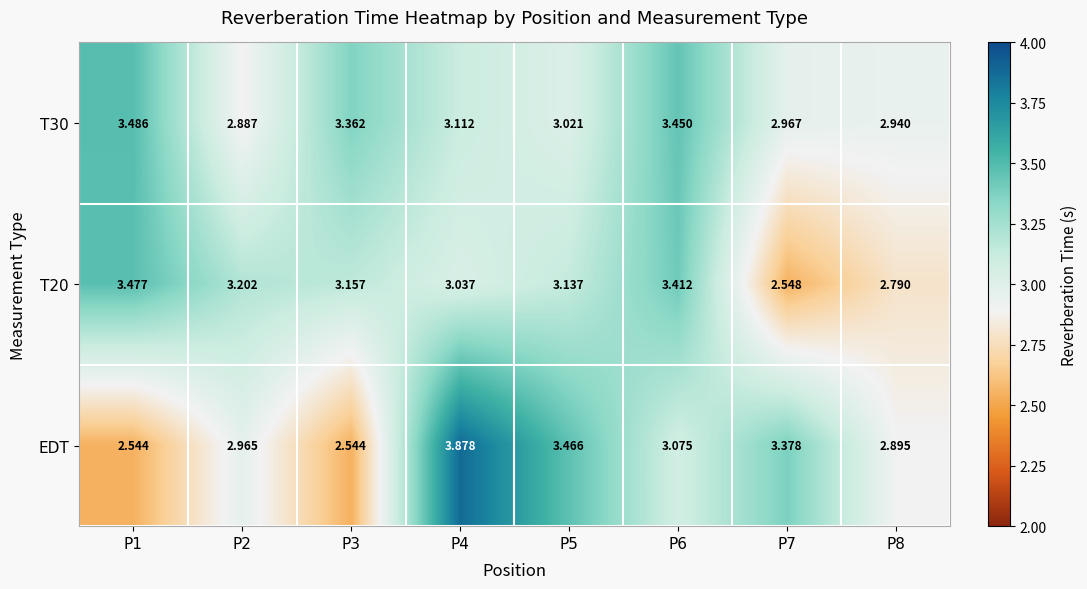

Between P4 and P8, which series saw the biggest shift?

EDT